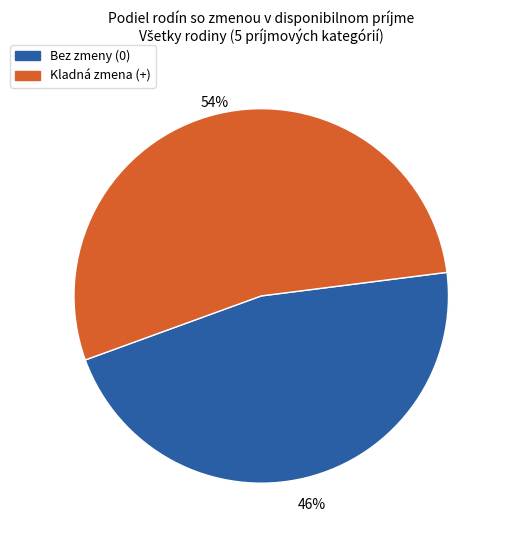

Is there a majority slice in this chart?

Yes